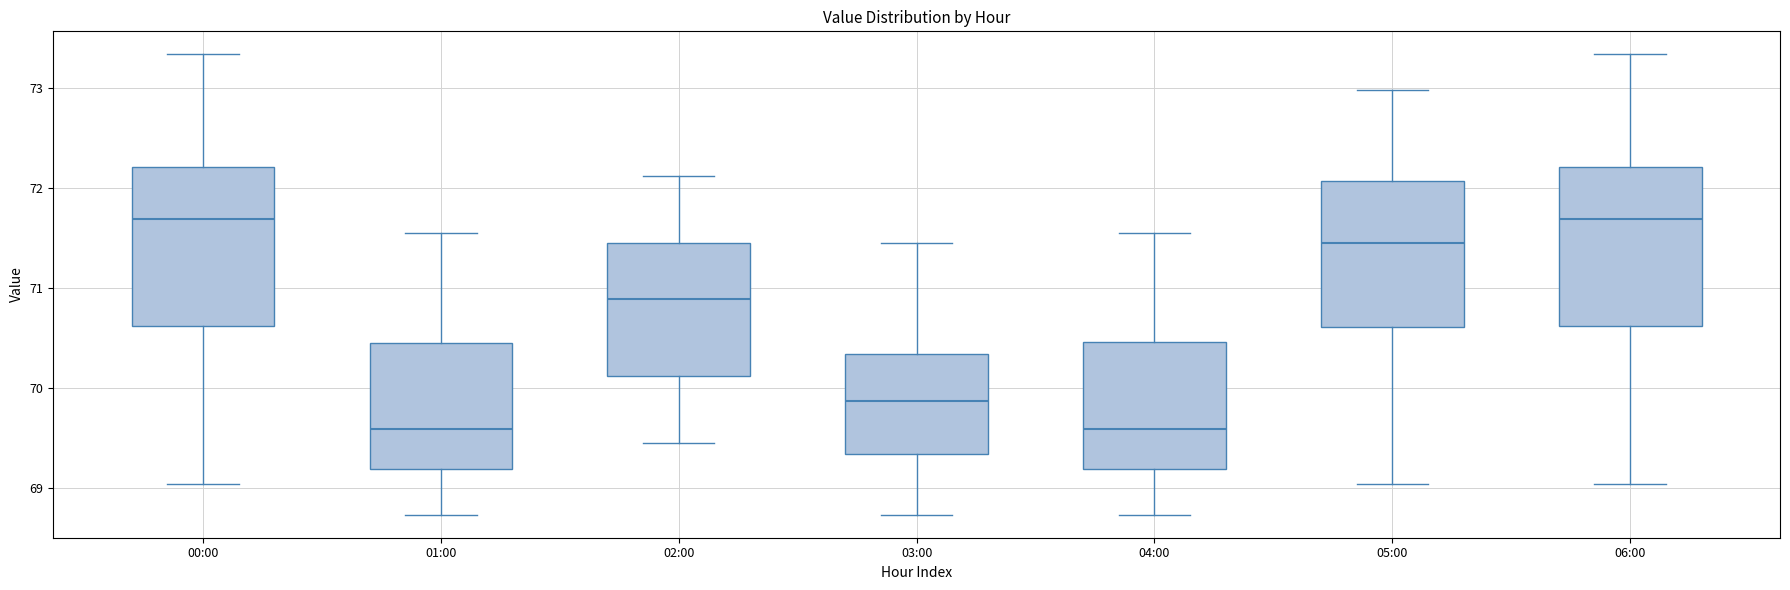

Reading left to right, transcribe this box plot: for each box, give where its median line is, the range the box spans, and where its two whiskers end, as read against the y-axis. The values are not printed on the chart, so give them approximately, as read against the axis.

00:00: median 71.7, box 70.6 to 72.2, whiskers 69.0 to 73.3
01:00: median 69.6, box 69.2 to 70.5, whiskers 68.7 to 71.6
02:00: median 70.9, box 70.1 to 71.5, whiskers 69.5 to 72.1
03:00: median 69.9, box 69.3 to 70.3, whiskers 68.7 to 71.5
04:00: median 69.6, box 69.2 to 70.5, whiskers 68.7 to 71.6
05:00: median 71.5, box 70.6 to 72.1, whiskers 69.0 to 73.0
06:00: median 71.7, box 70.6 to 72.2, whiskers 69.0 to 73.3